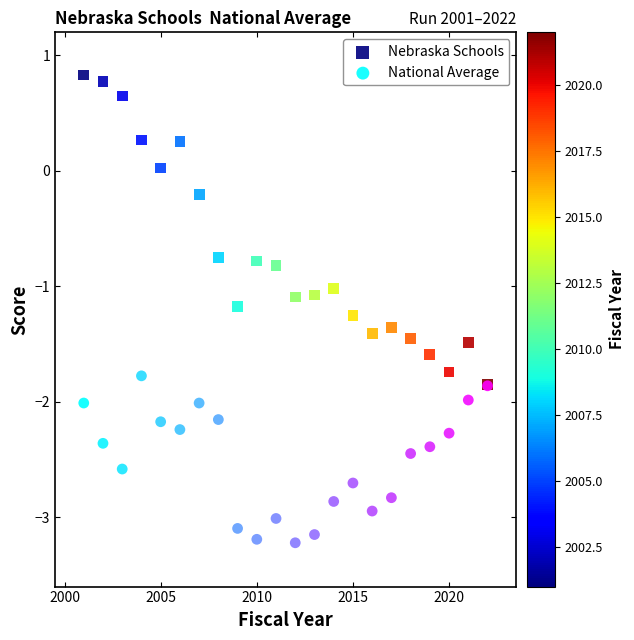

What are all the series names shown in the legend?

Nebraska Schools, National Average